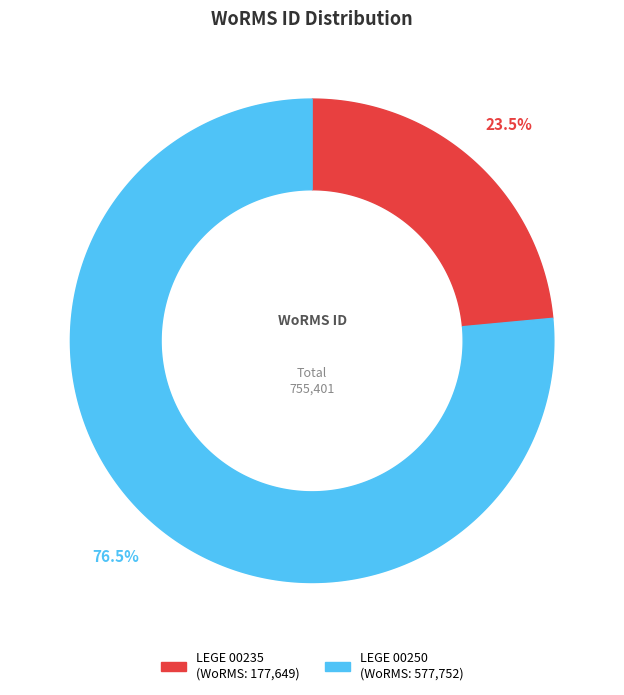

To the nearest percent, what is the combined percentage of LEGE 00250 and LEGE 00235?

100%